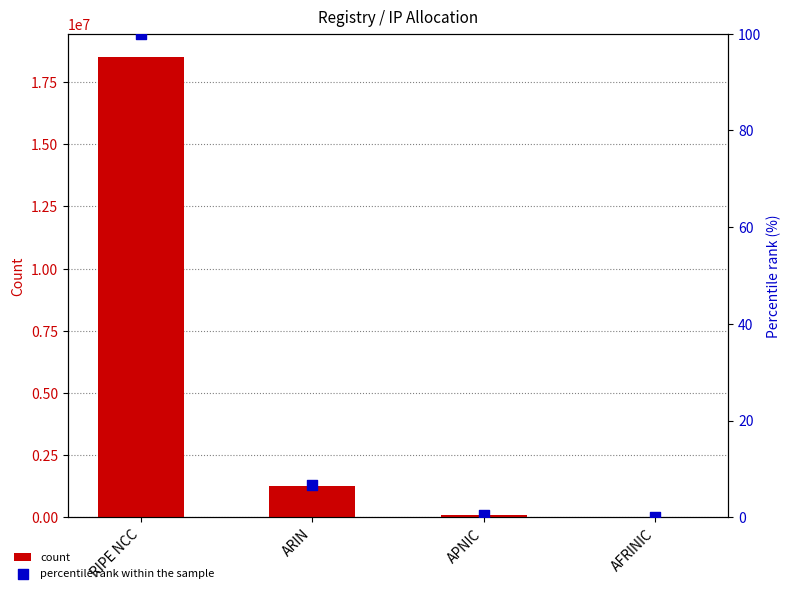

What are all the series names shown in the legend?

count, percentile rank within the sample